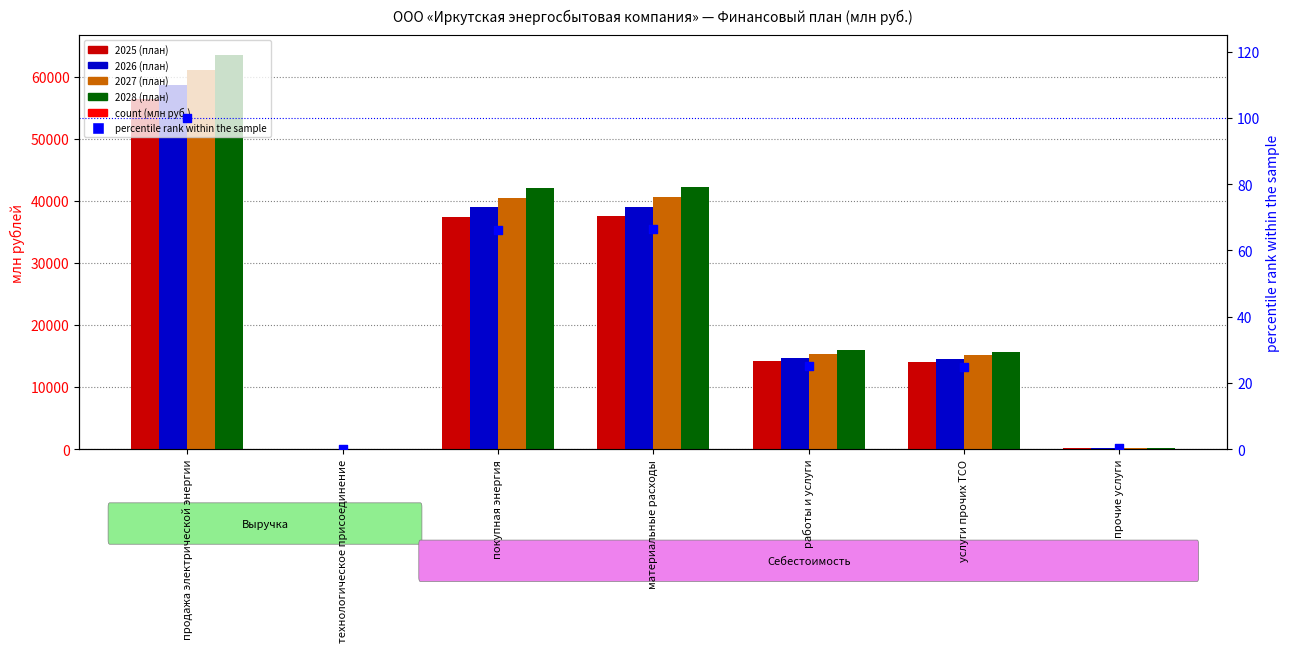

What is the total value across all series at покупная энергия?

159040.8